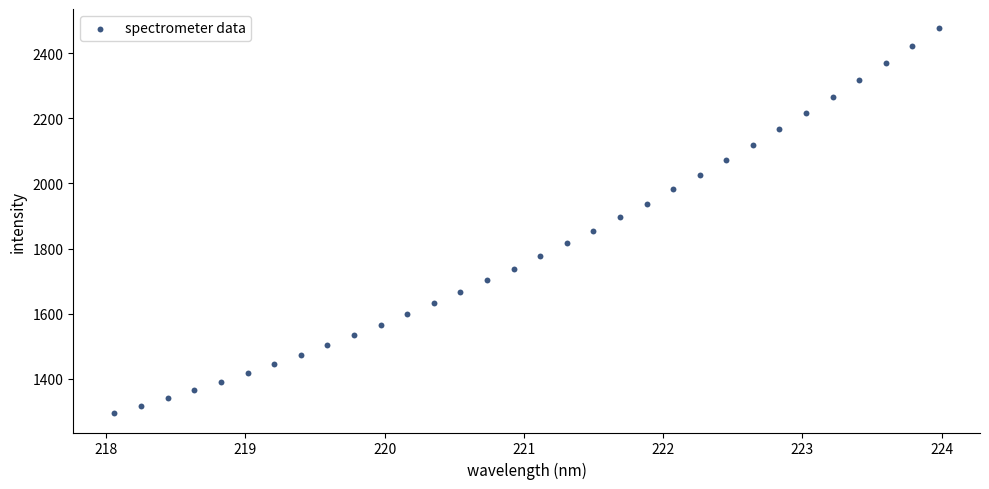

What is the range of X values (max minus min)?

5.9